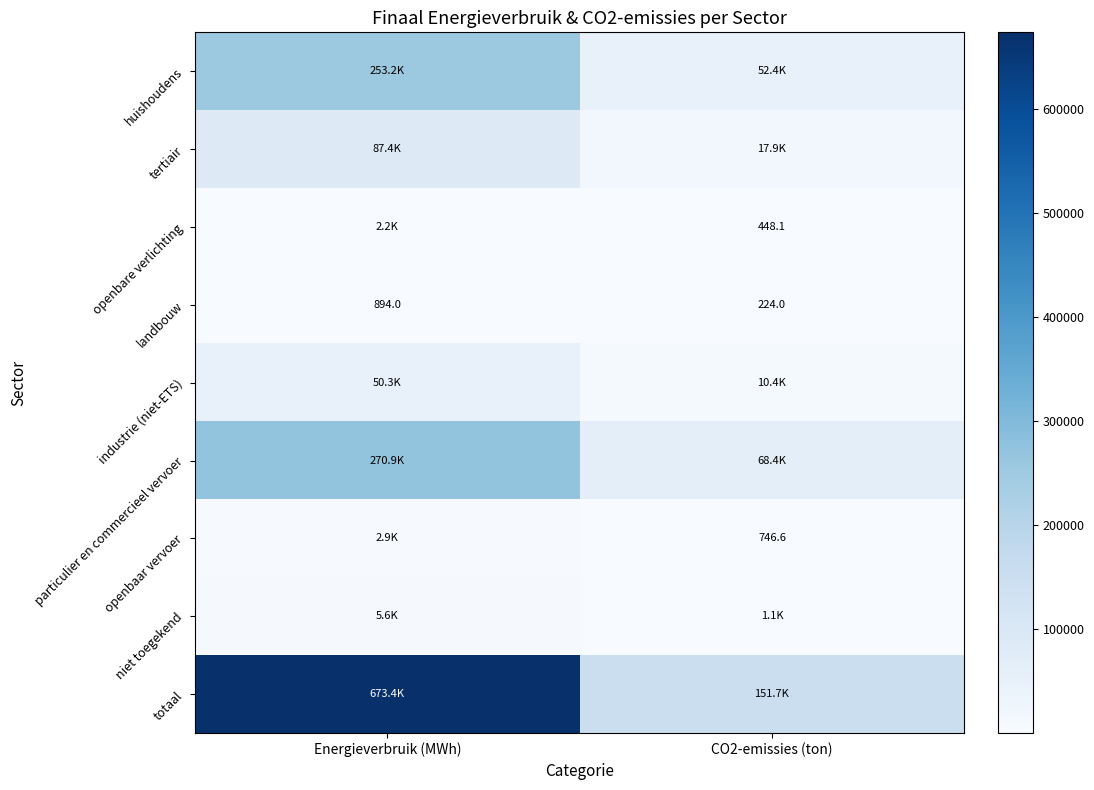

What is the difference between the totaal values at Energieverbruik (MWh) and CO2-emissies (ton)?

521773.8